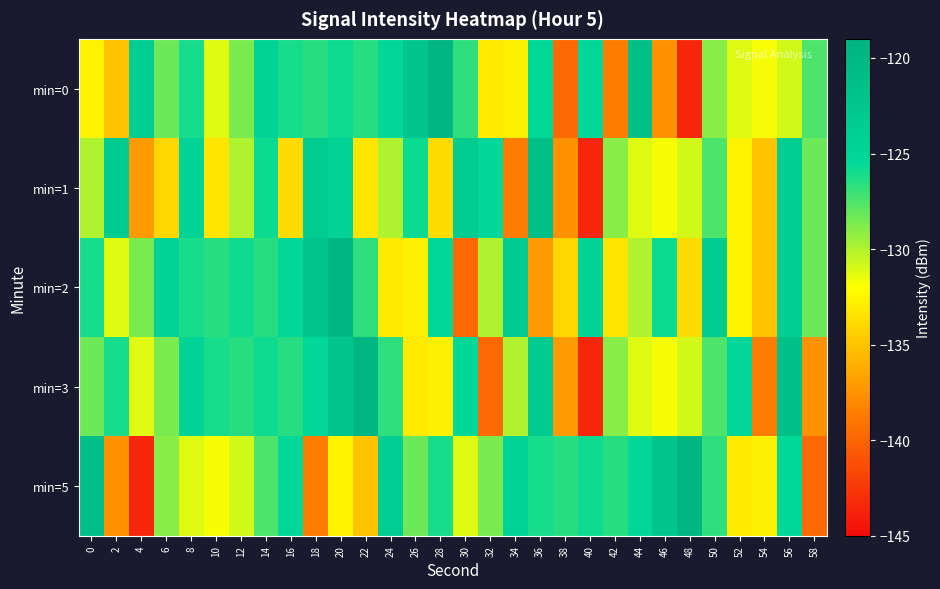

Count the number of categories in the chart.

30